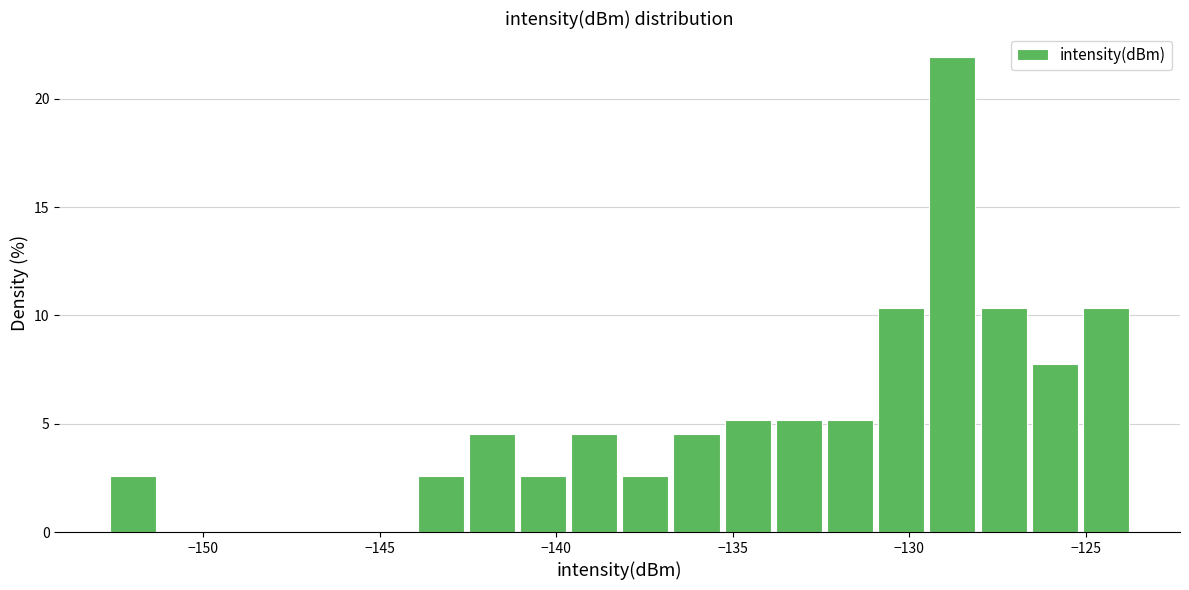

Around what value on the x-axis is the tallest bar? Give the approximate position of its centre, as read against the axis.

-129.0